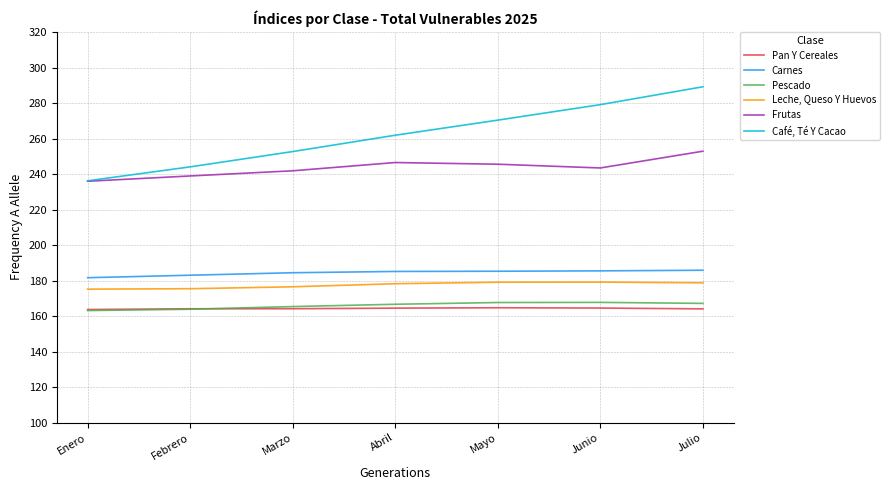

True or false: Frutas and Pan Y Cereales cross at least once.

False